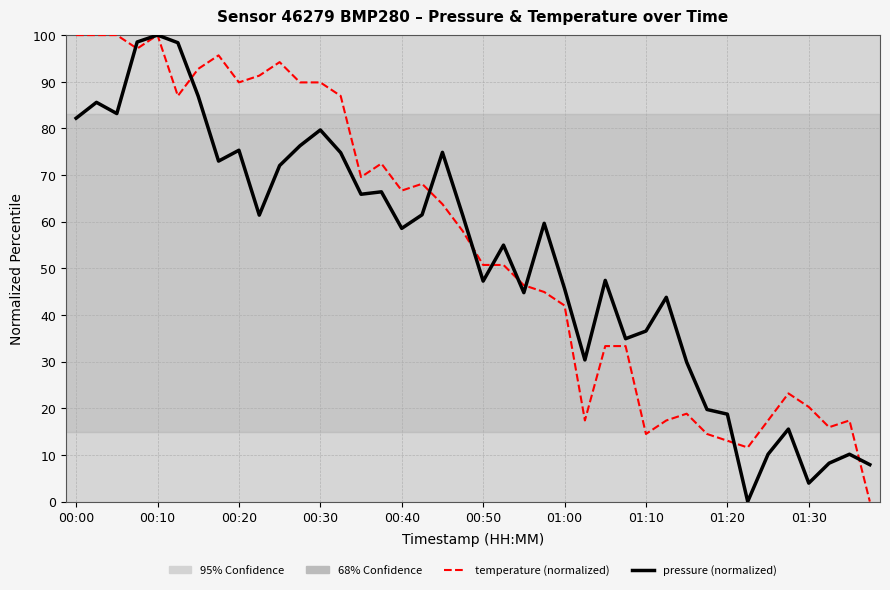

Does the chart have visible grid lines?

Yes